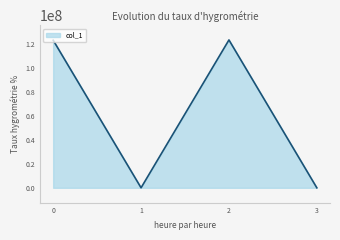

What is the difference between the maximum and second lowest values?

123683514